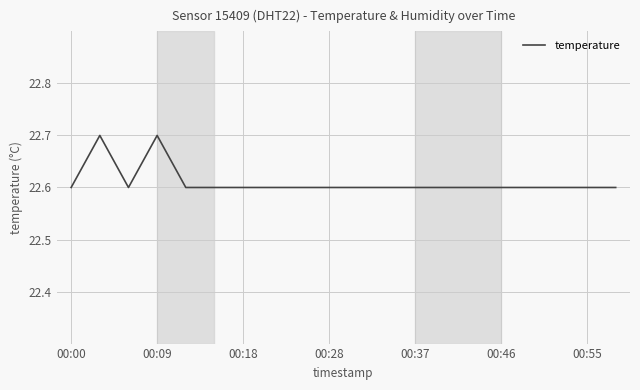

What is the average value?

22.6